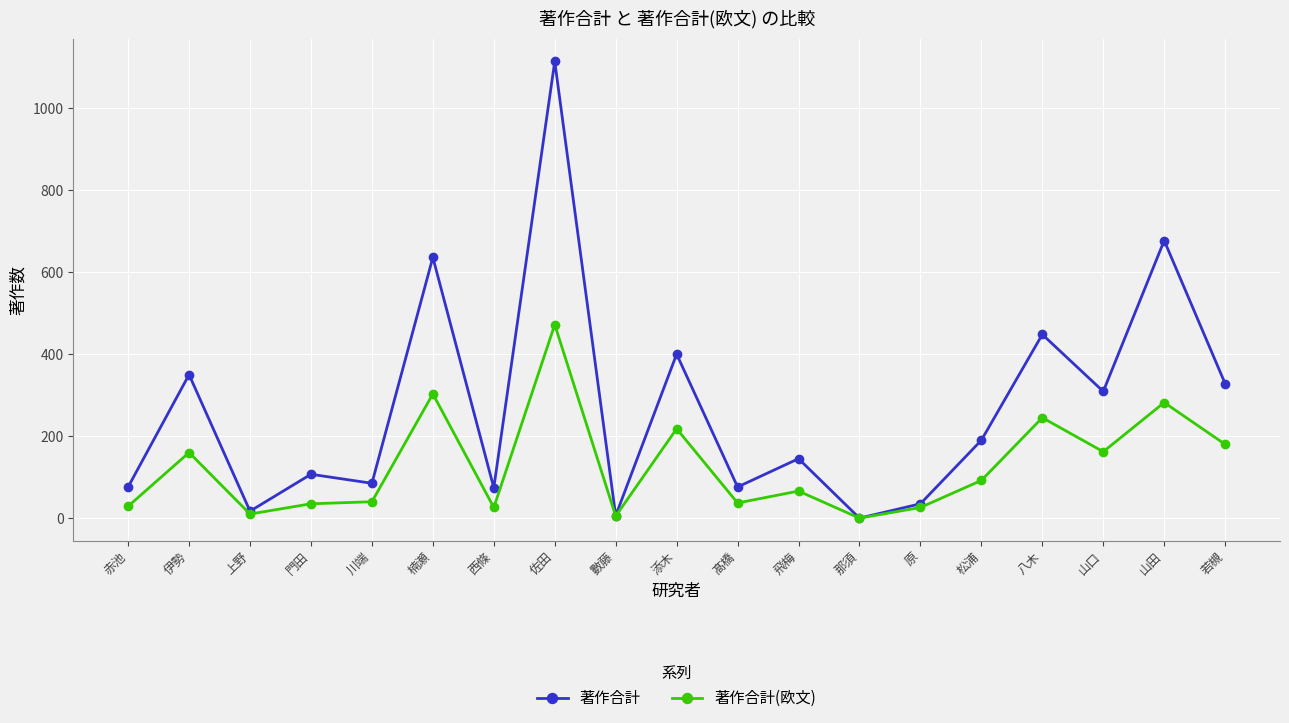

List the series in order of their overall mean, highest first.

著作合計, 著作合計(欧文)